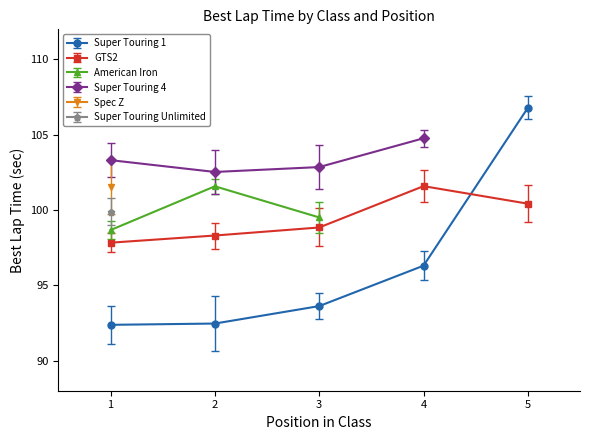

What is the value of the GTS2 point at the 5th from the left?

100.4